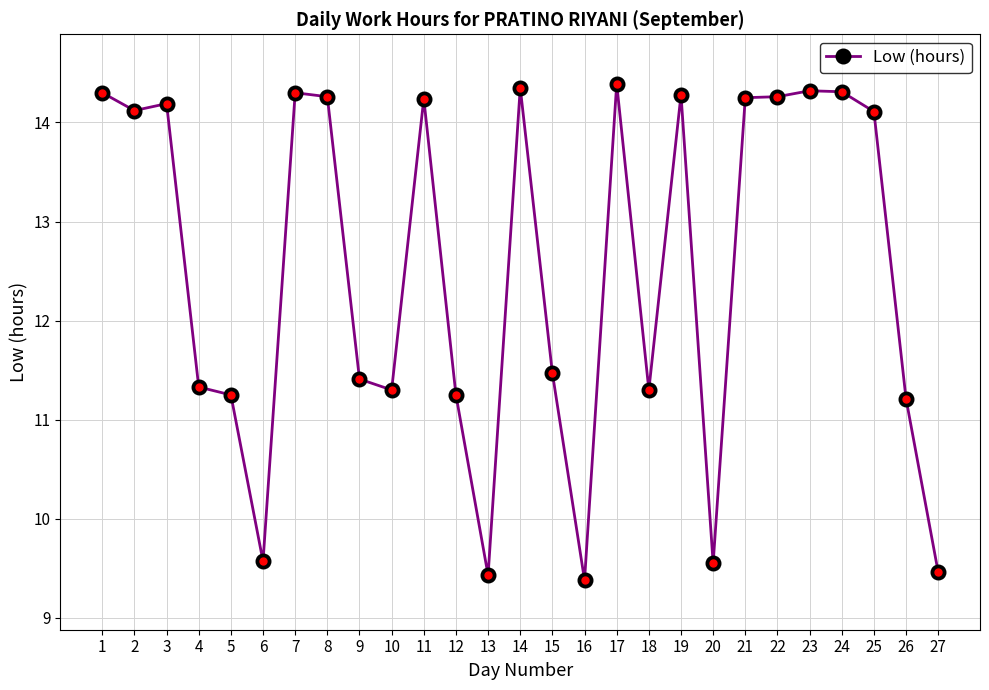

How many lines are shown in the chart?

1